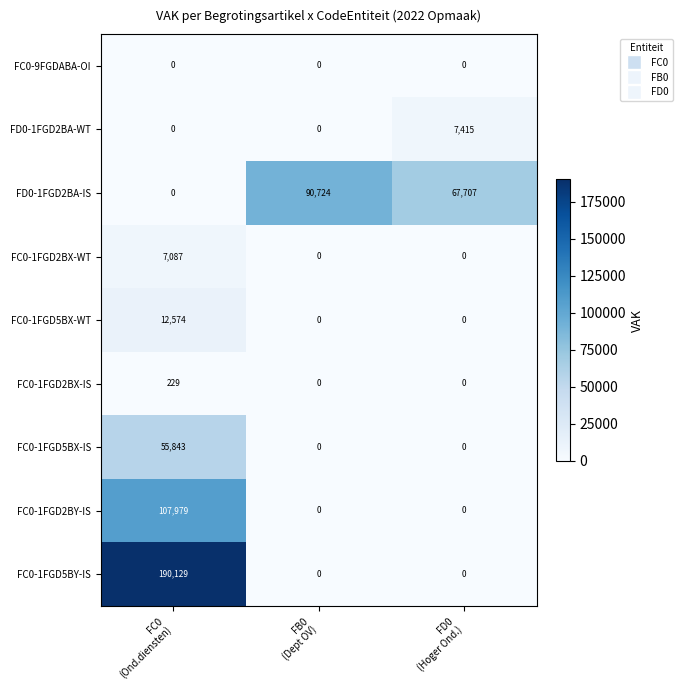

What is the sum of all FD0-1FGD2BA-IS values?

158431